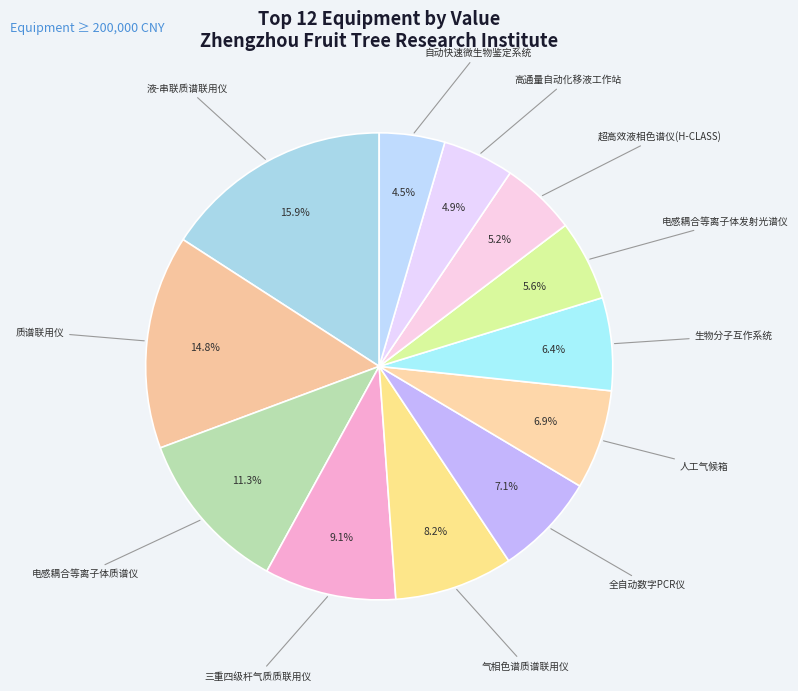

Approximately how many times larger is the value at 自动快速微生物鉴定系统 compared to 超高效液相色谱仪(H-CLASS)?

0.9